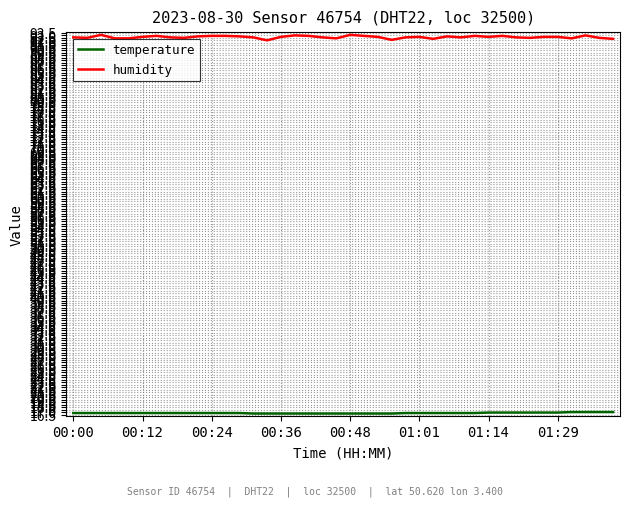

What is the difference between the maximum and minimum values in the humidity series?

1.1